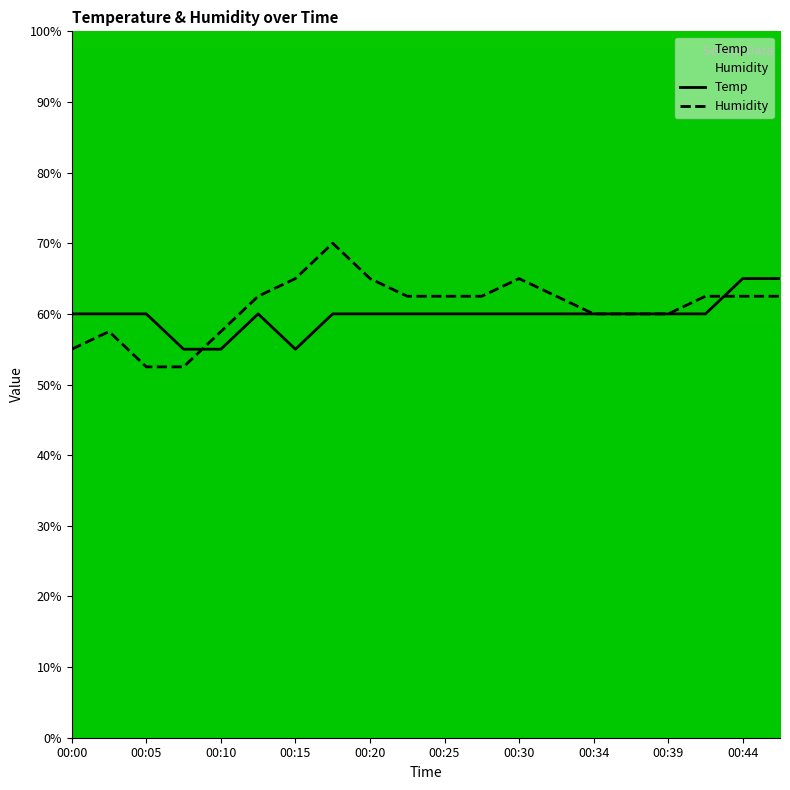

List the series in order of their peak value, highest first.

Humidity, Temp